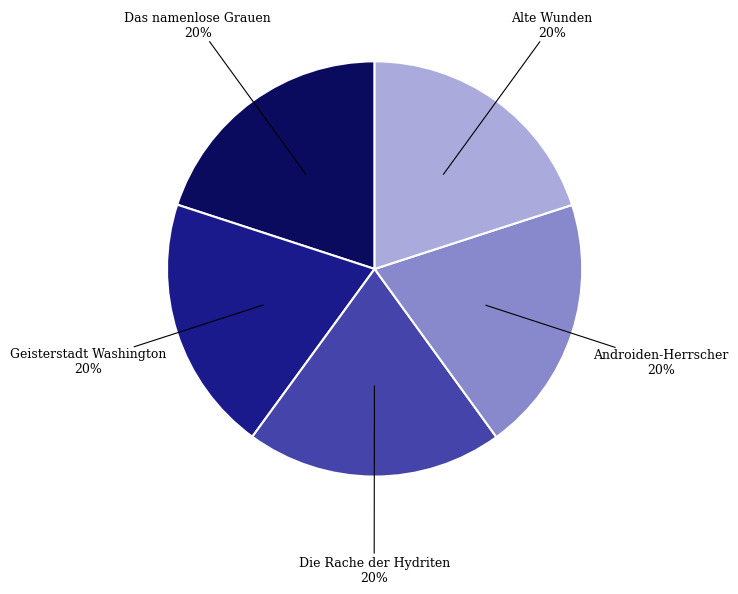

Does any single category account for the majority?

No